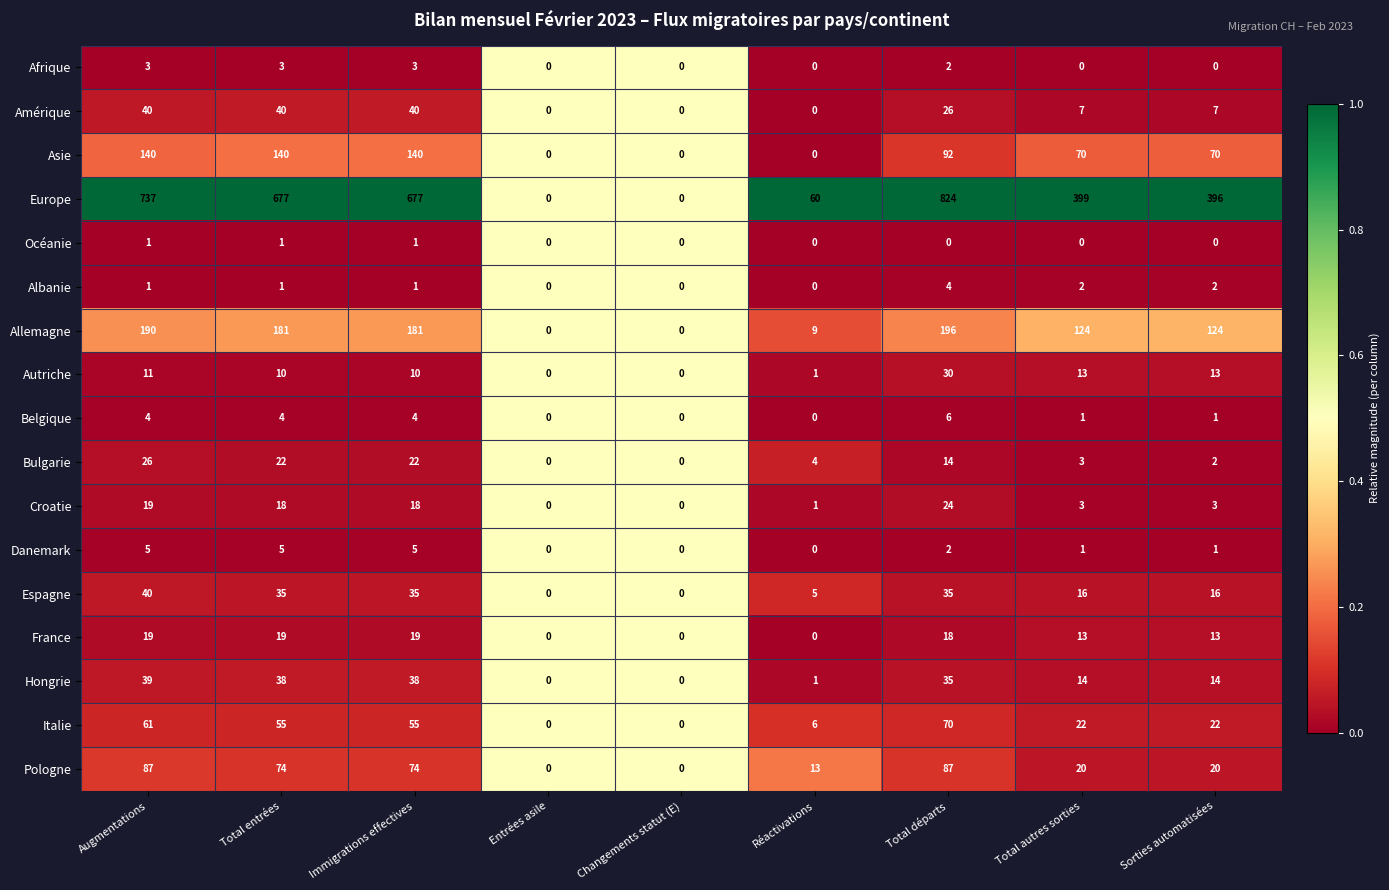

What is the maximum value for Europe?

824